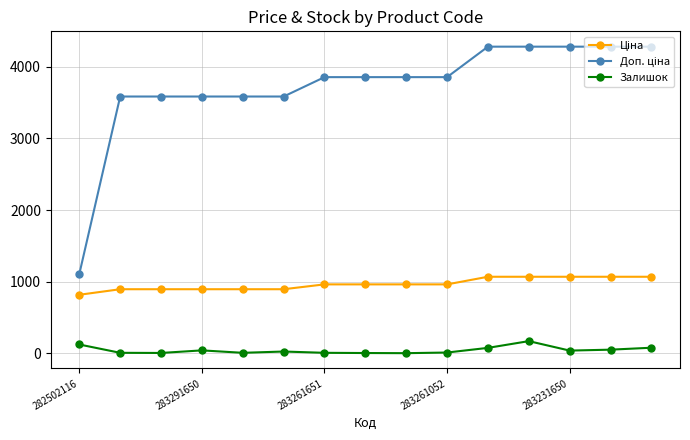

What is the difference between the maximum and minimum values in the Залишок series?

168.0